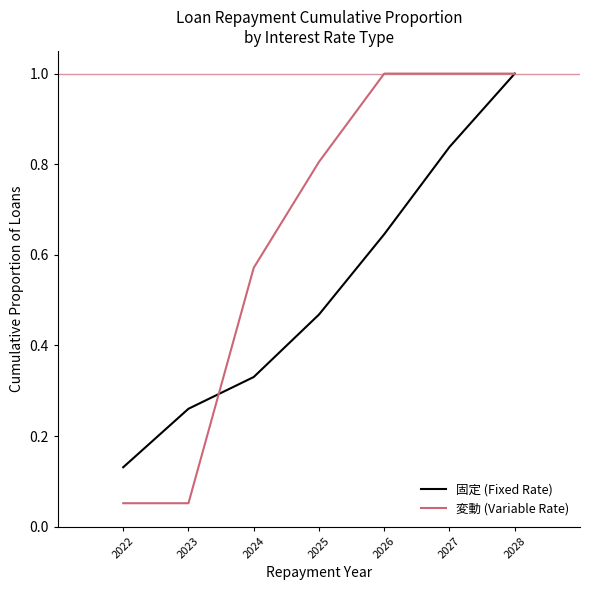

The value of 固定 (Fixed Rate) at 2023 is 0.1. True or false?

False